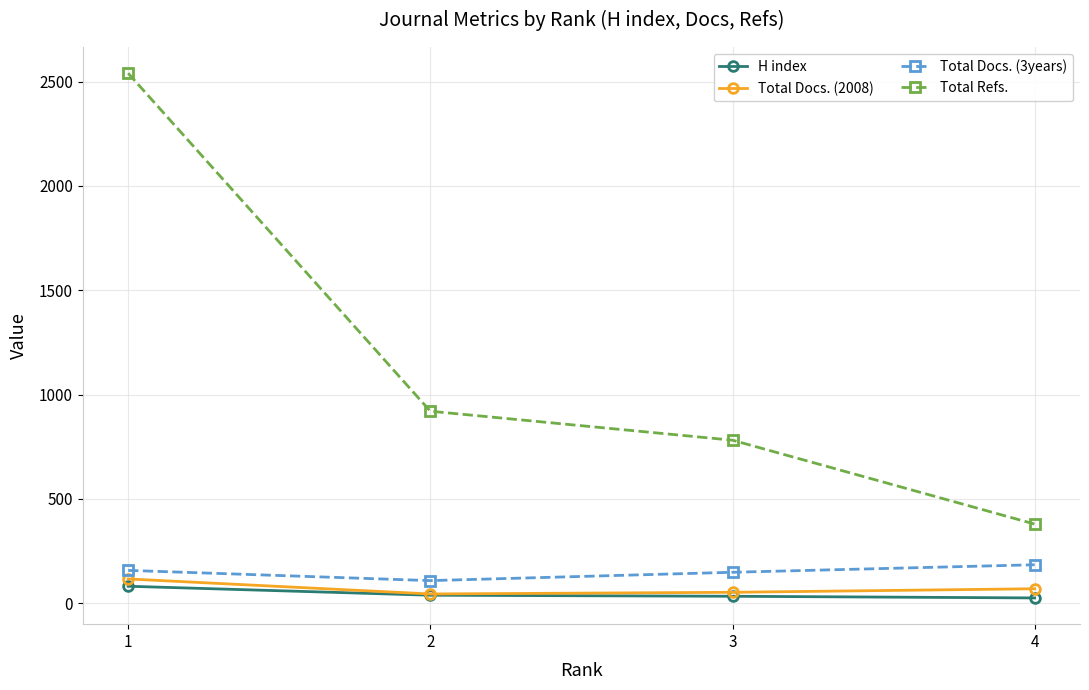

At 4, list the series in order from largest to smallest.

Total Refs., Total Docs. (3years), Total Docs. (2008), H index